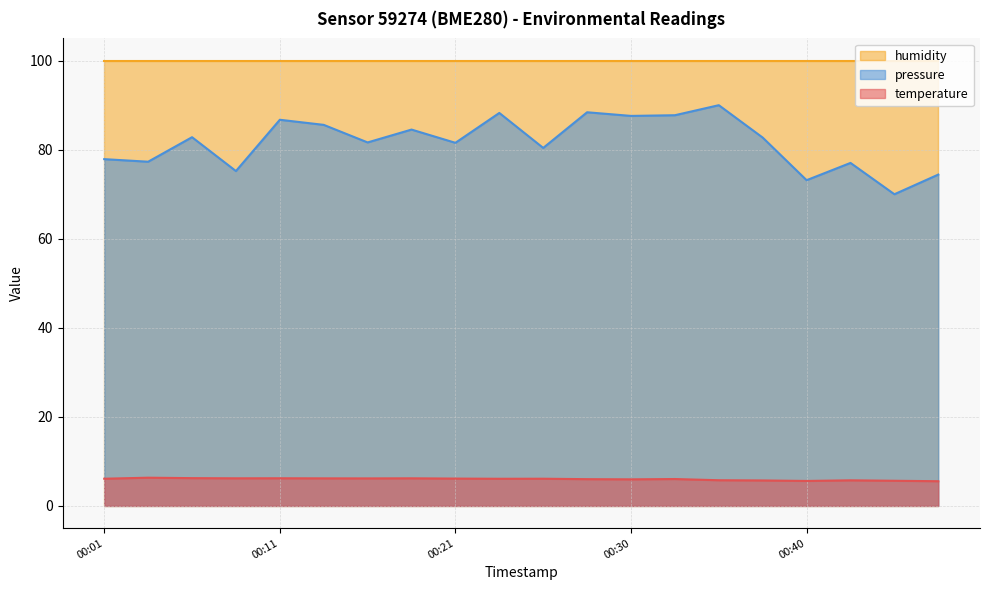

Is it true that pressure equals 86.7 at 00:11?

True